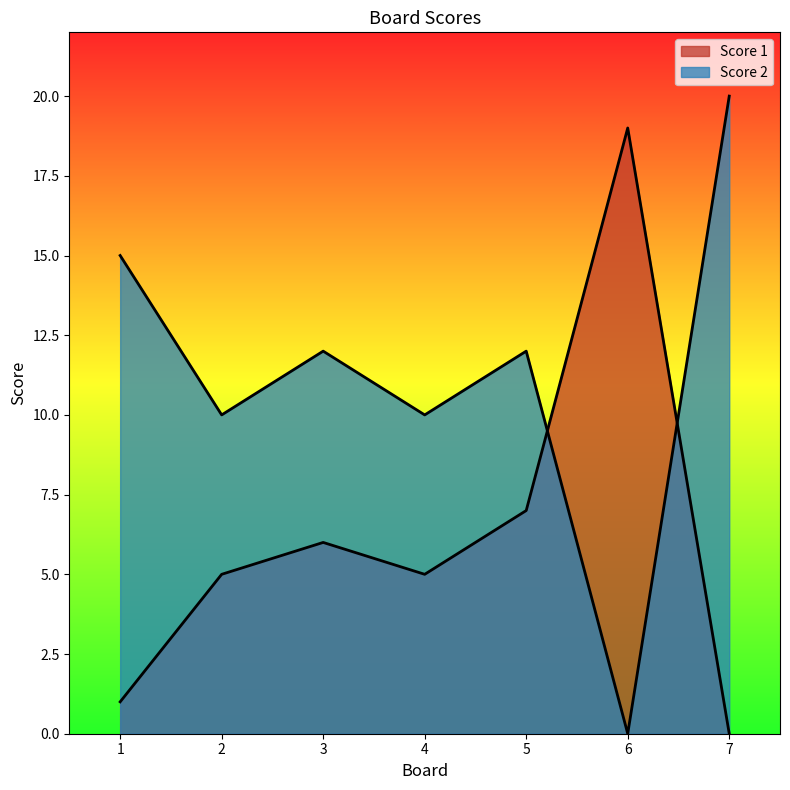

Reading left to right, extract all data points from this chart.

Score 1: 1=1	2=5	3=6	4=5	5=7	6=19	7=0
Score 2: 1=15	2=10	3=12	4=10	5=12	6=0	7=20